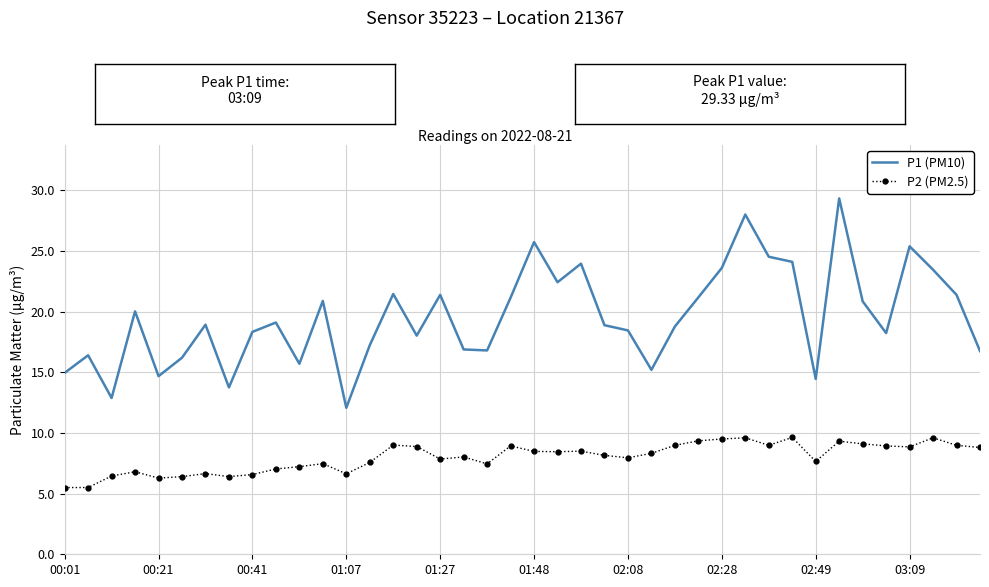

List the series in order of their overall mean, highest first.

P1 (PM10), P2 (PM2.5)